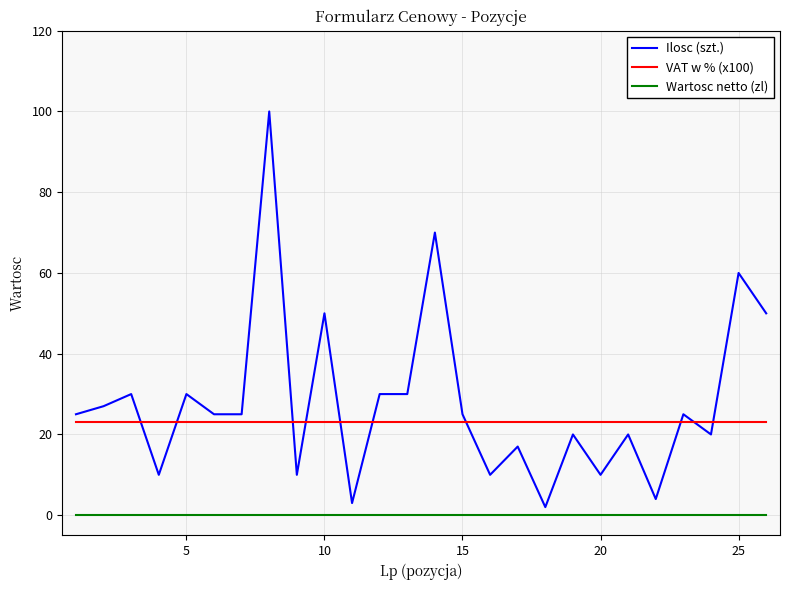

Reading left to right, list all the values displayed in this chart.

Ilosc (szt.): 25	27	30	10	30	25	25	100	10	50	3	30	30	70	25	10	17	2	20	10	20	4	25	20	60	50
VAT w % (x100): 23	23	23	23	23	23	23	23	23	23	23	23	23	23	23	23	23	23	23	23	23	23	23	23	23	23
Wartosc netto (zl): 0	0	0	0	0	0	0	0	0	0	0	0	0	0	0	0	0	0	0	0	0	0	0	0	0	0